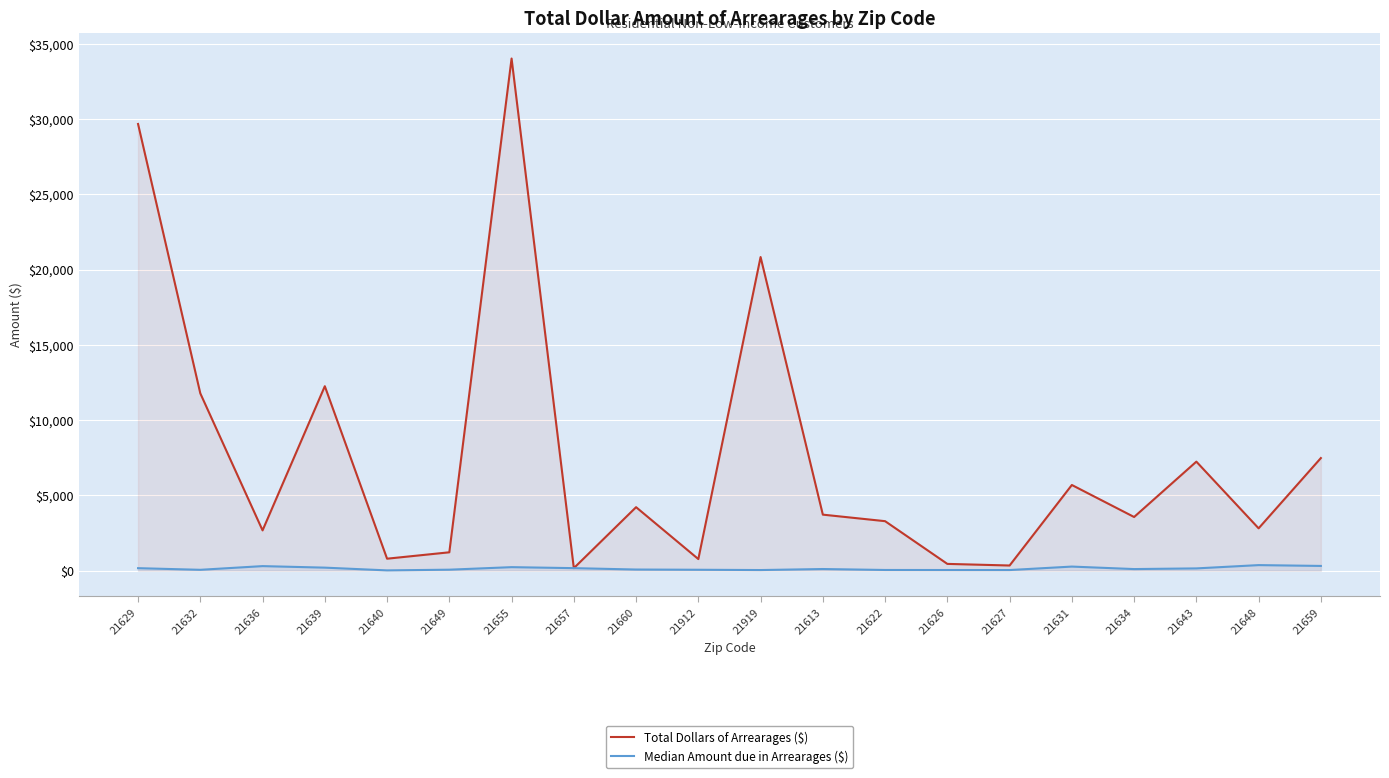

Rank the categories by Median Amount due in Arrearages ($) value from highest to lowest.

21648, 21659, 21636, 21631, 21655, 21639, 21657, 21629, 21643, 21613, 21634, 21660, 21649, 21912, 21632, 21622, 21626, 21627, 21919, 21640